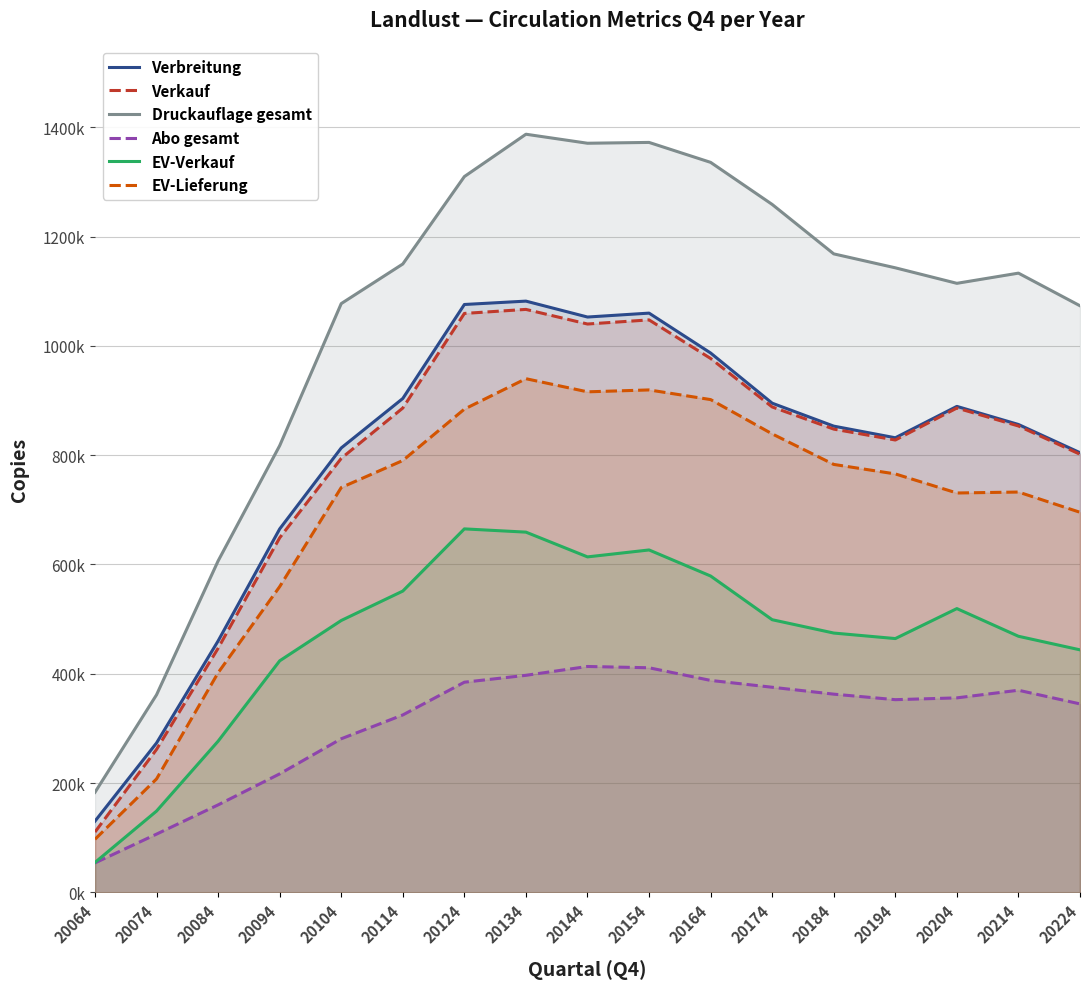

Does the chart have visible grid lines?

Yes